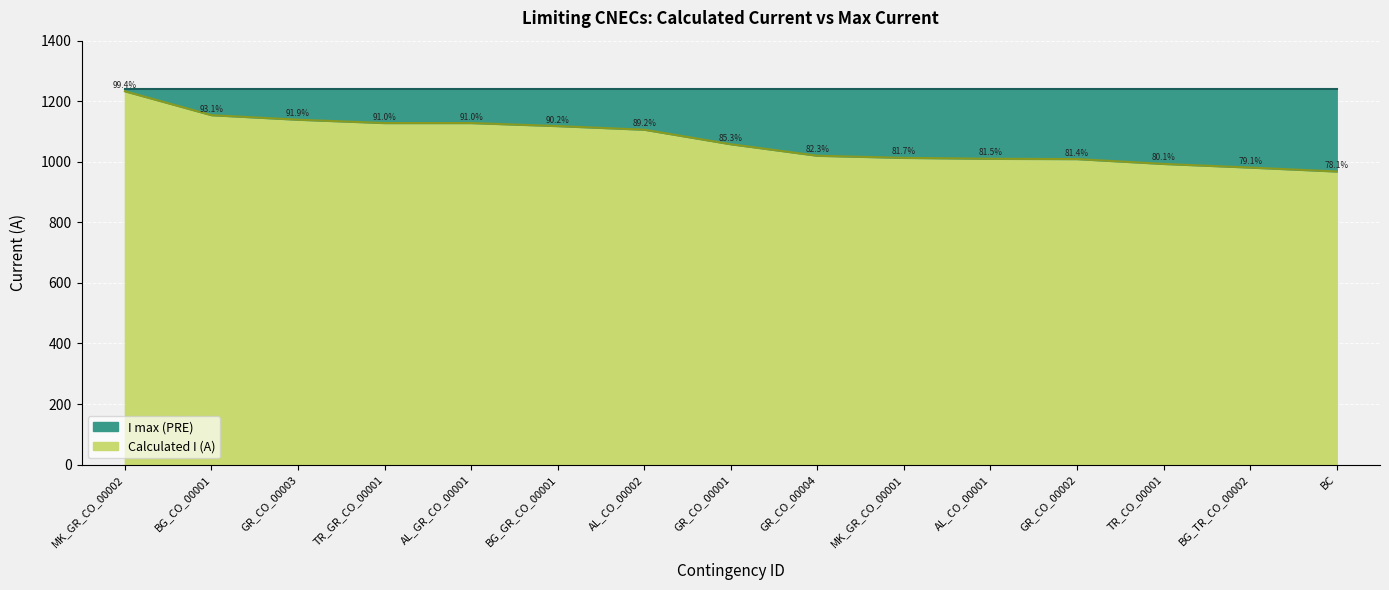

True or false: the data shows 993 at TR_CO_00001.

True